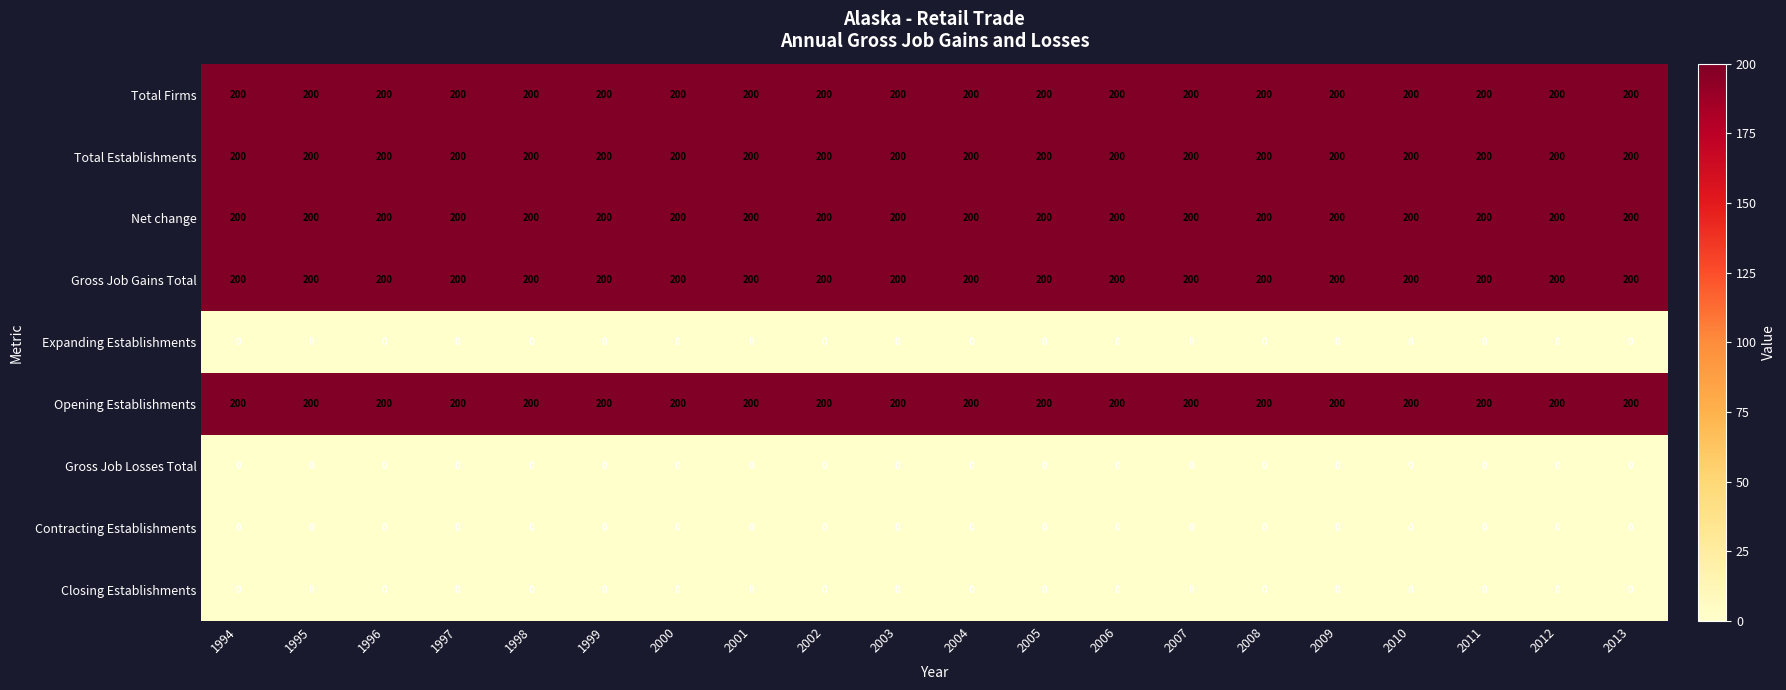

Read the Total Firms value at 2011.

200